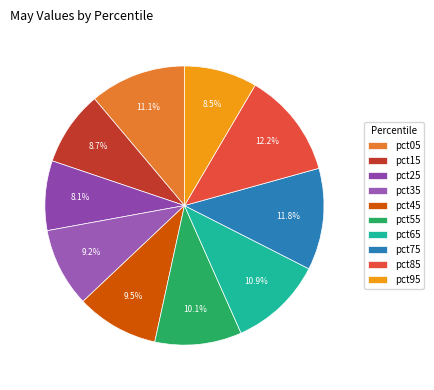

Combined, do pct15 and pct85 account for over 50%?

No